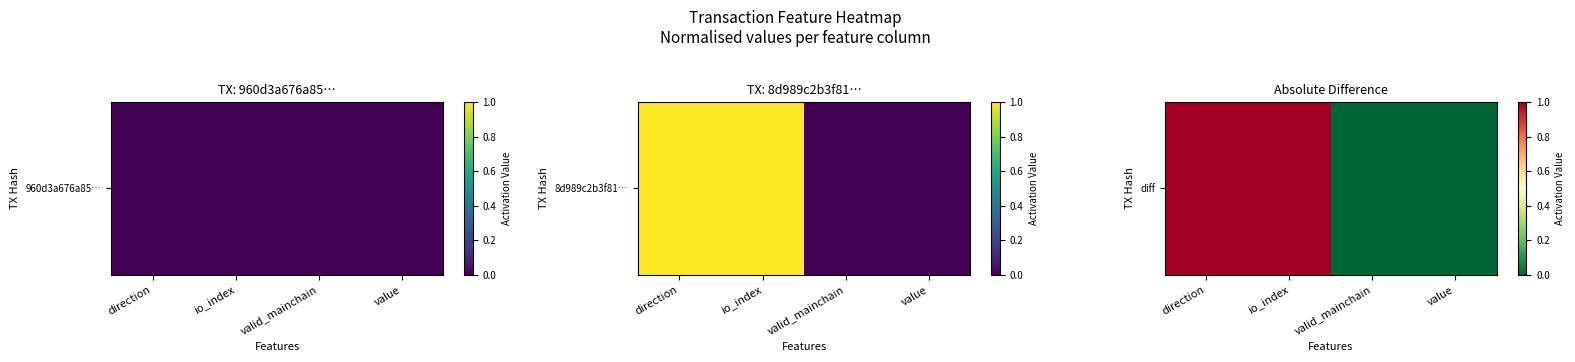

Reading left to right, transcribe all the data shown in this chart.

direction=1	io_index=1	valid_mainchain=0	value=0